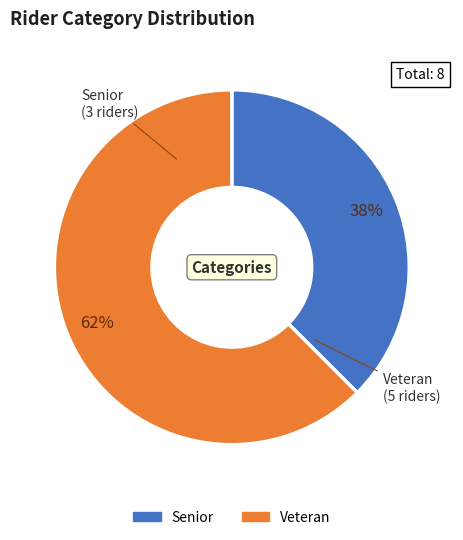

Which has a higher value, Veteran or Senior?

Veteran